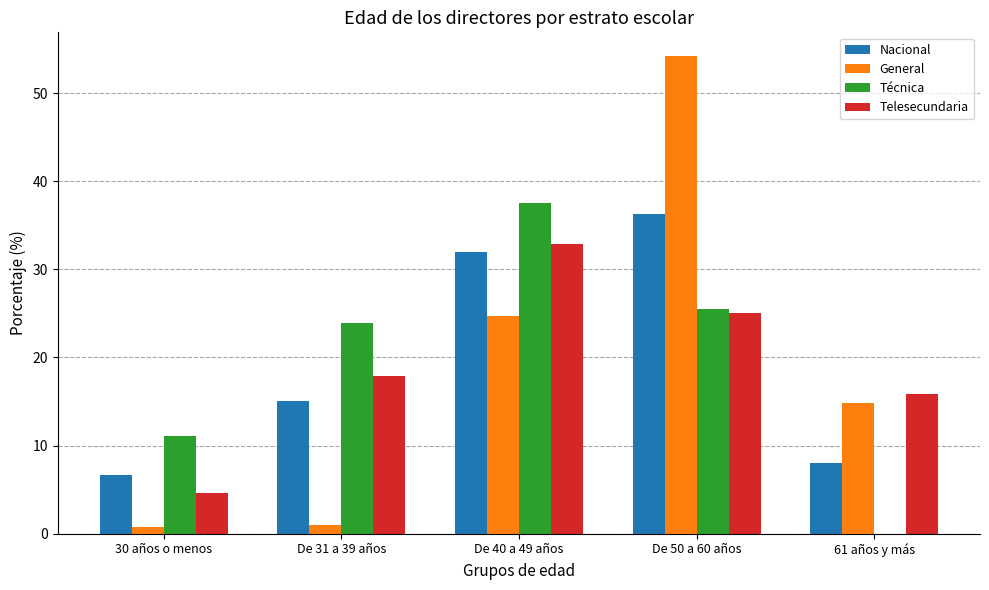

Which category has the highest value in the Nacional series?

De 50 a 60 años